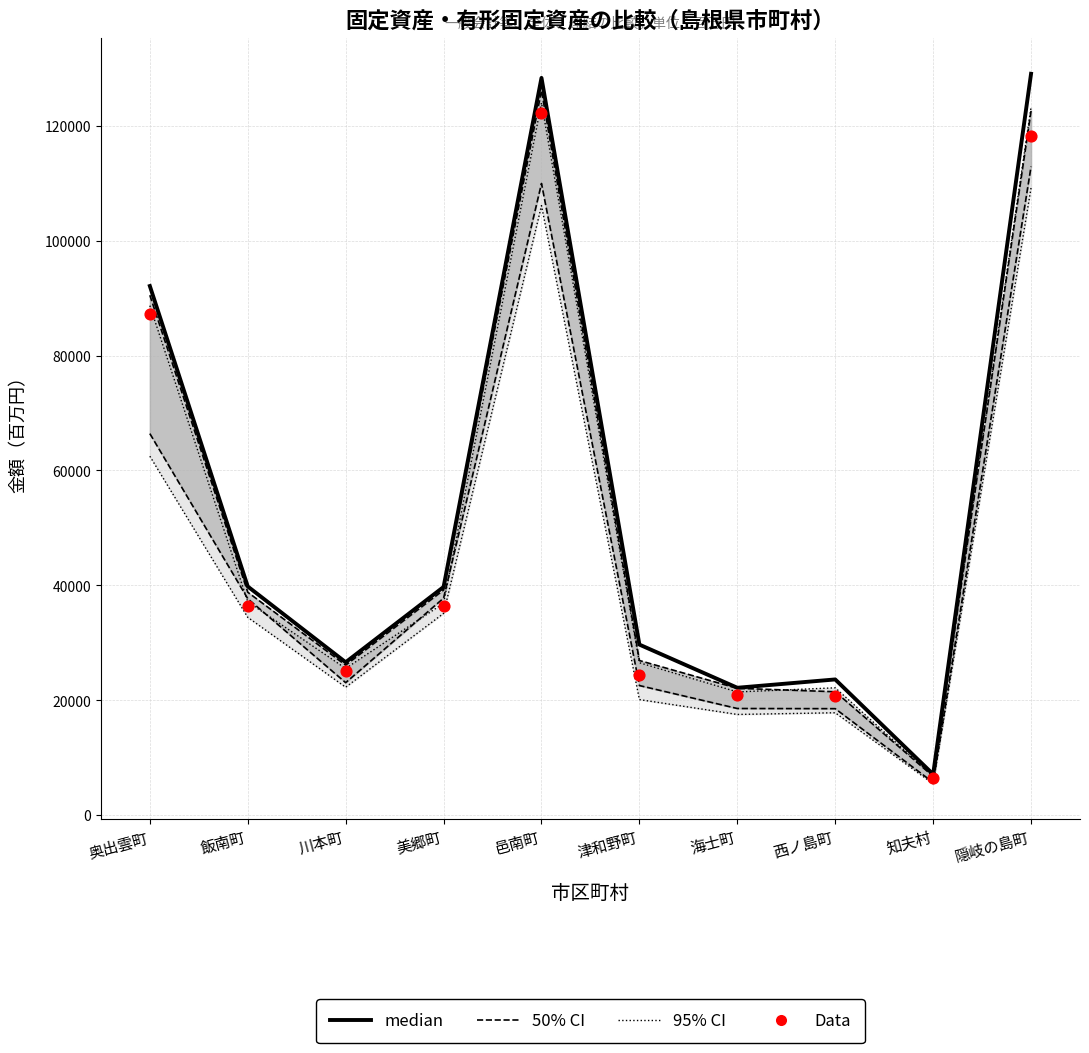

Which series has the largest total across all categories?

median